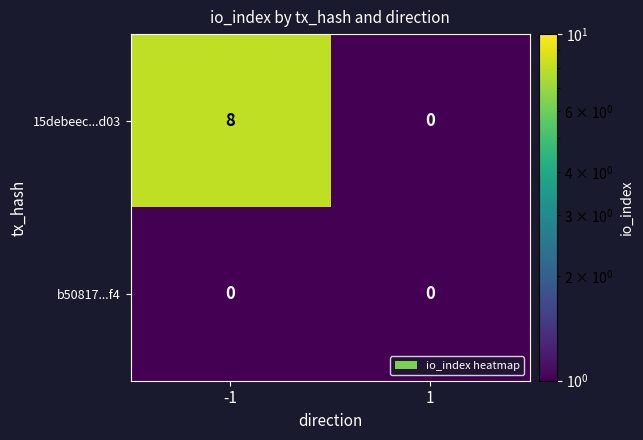

Rank the series by their average value, from highest to lowest.

15debeec...d03, b50817...f4